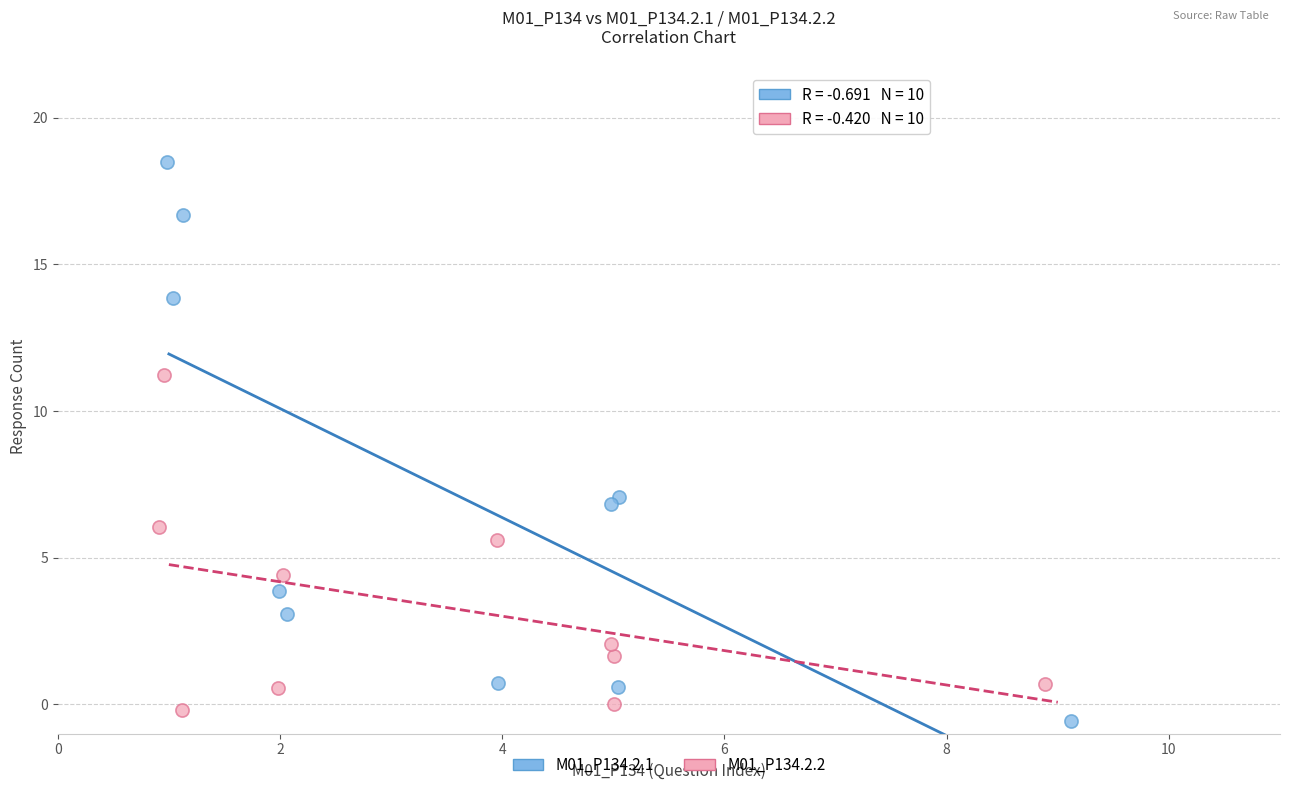

Which series contains the lowest Y value?

M01_P134.2.1